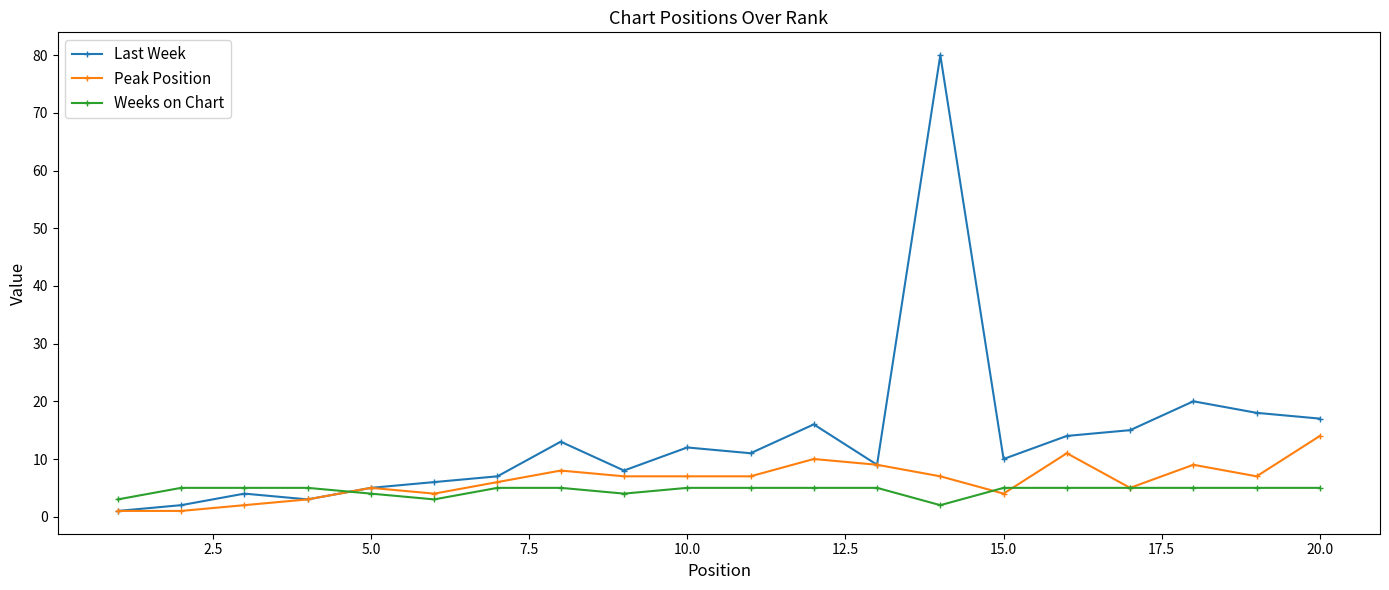

Which series has the widest spread of values?

Last Week